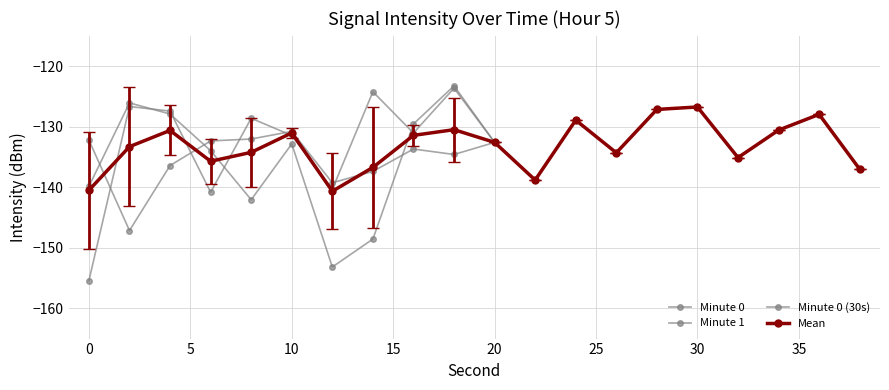

Does the chart have visible grid lines?

Yes